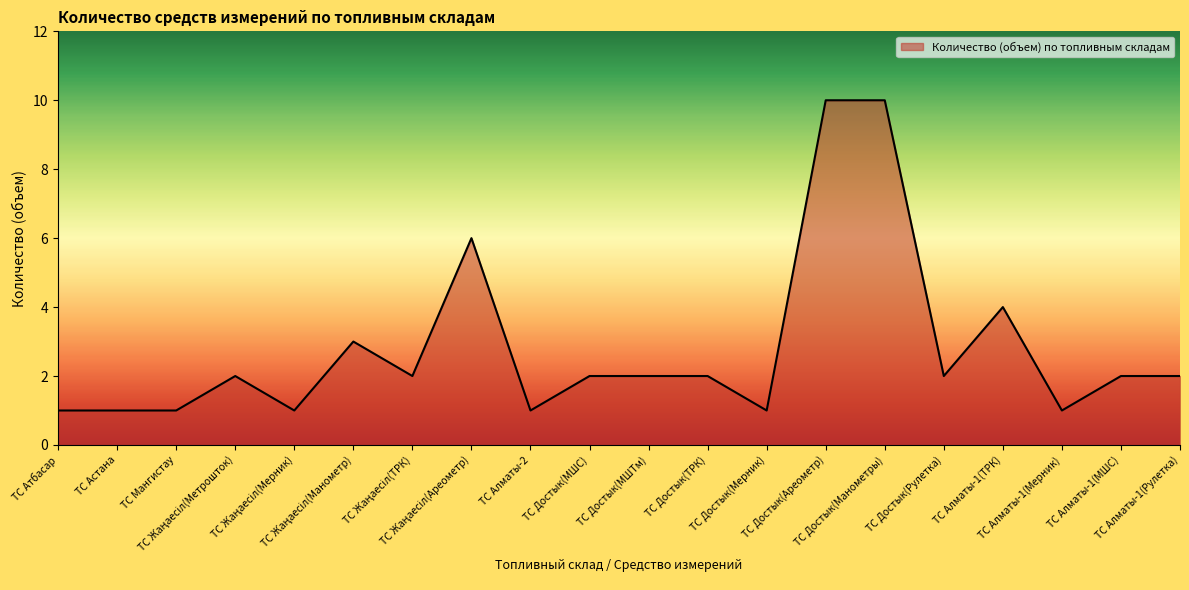

Does the chart display data point markers on the line(s)?

No